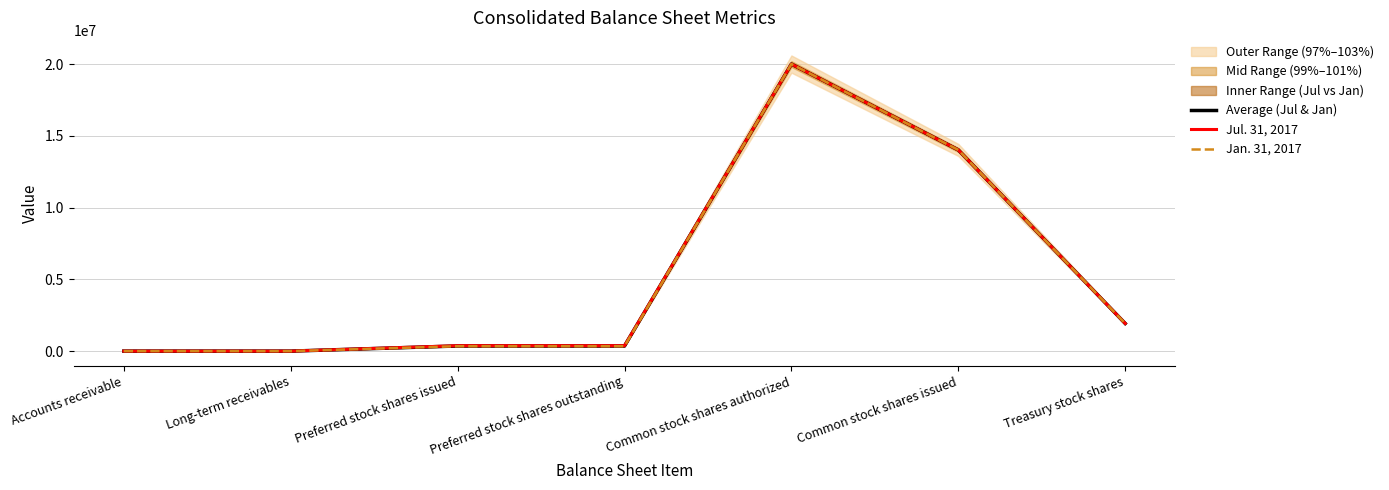

Rank the series by their maximum value, from highest to lowest.

Average (Jul & Jan), Jul. 31, 2017, Jan. 31, 2017